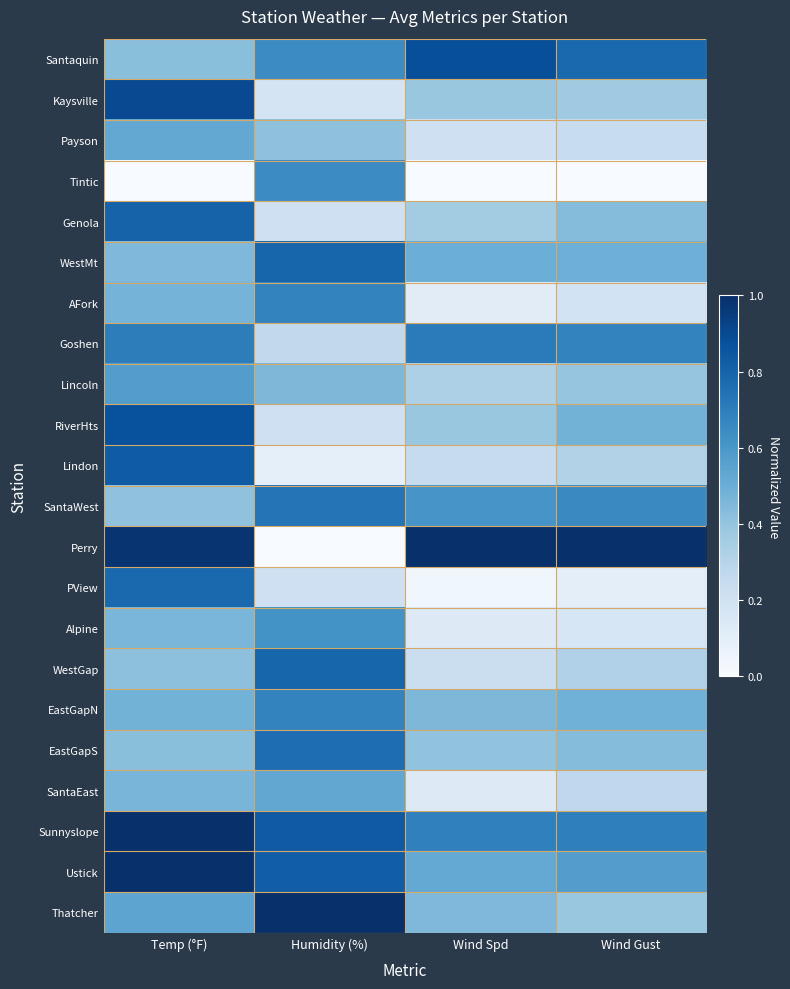

What is the greatest value displayed?

1.0